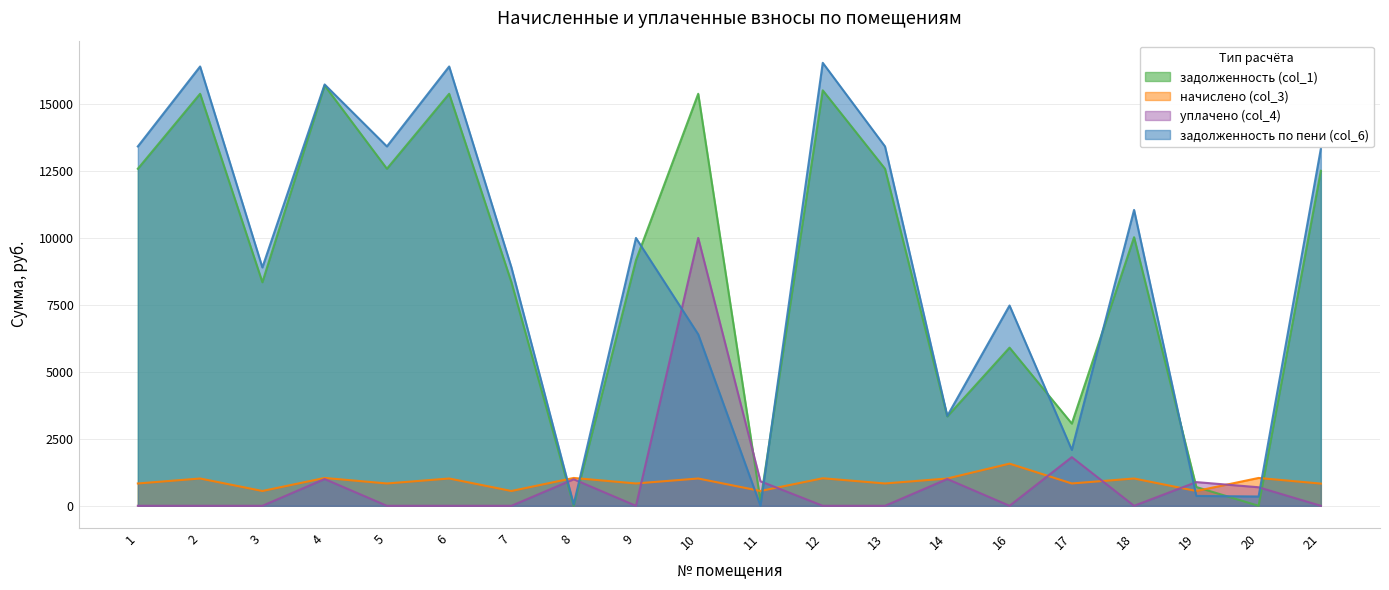

What is the spread (max minus min) of values at 9?

9999.5